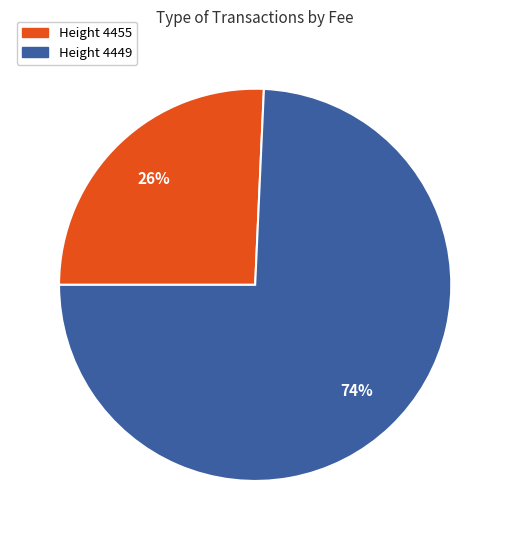

To the nearest percent, what is the average slice percentage?

50%